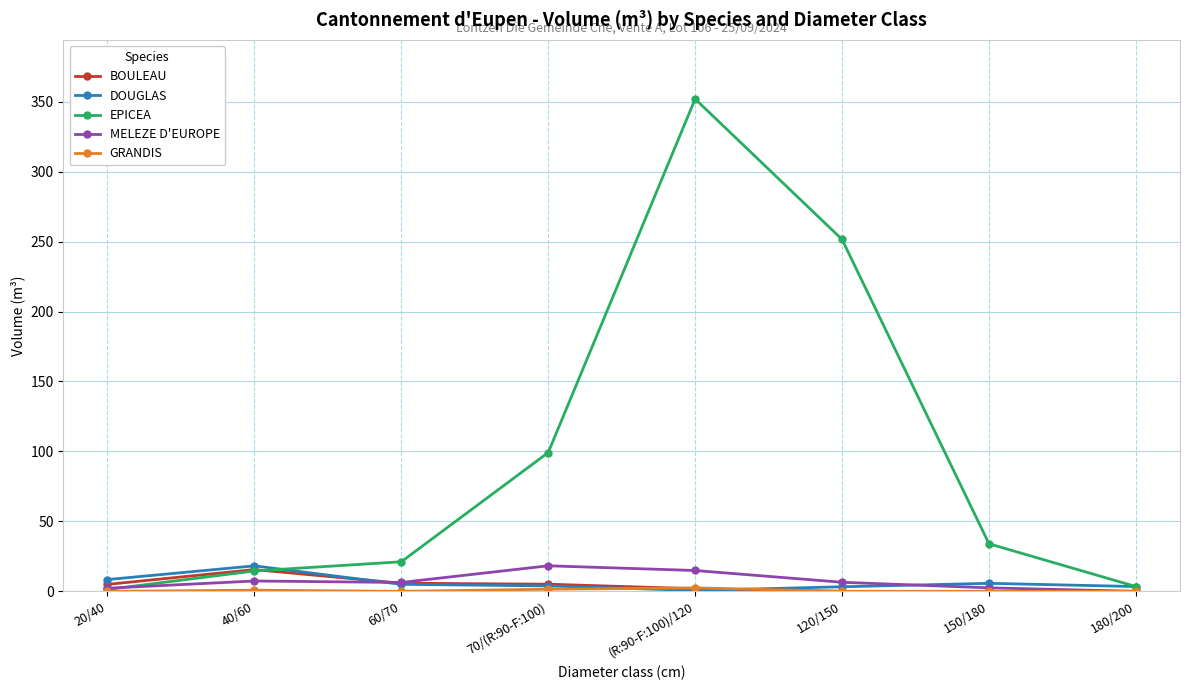

How many lines are shown in the chart?

5